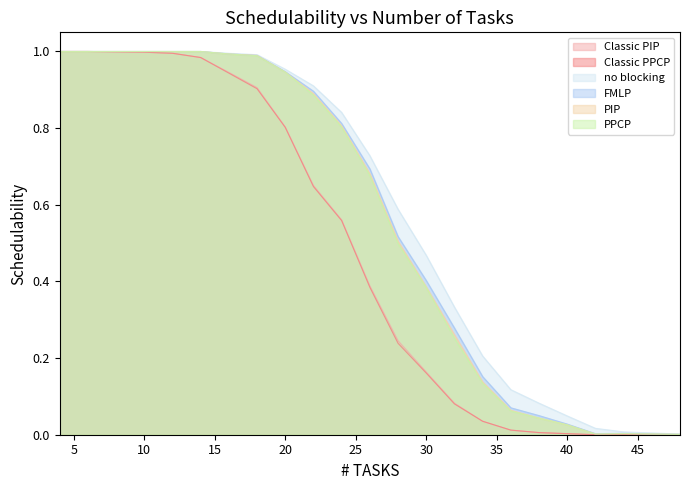

How many lines are shown in the chart?

6